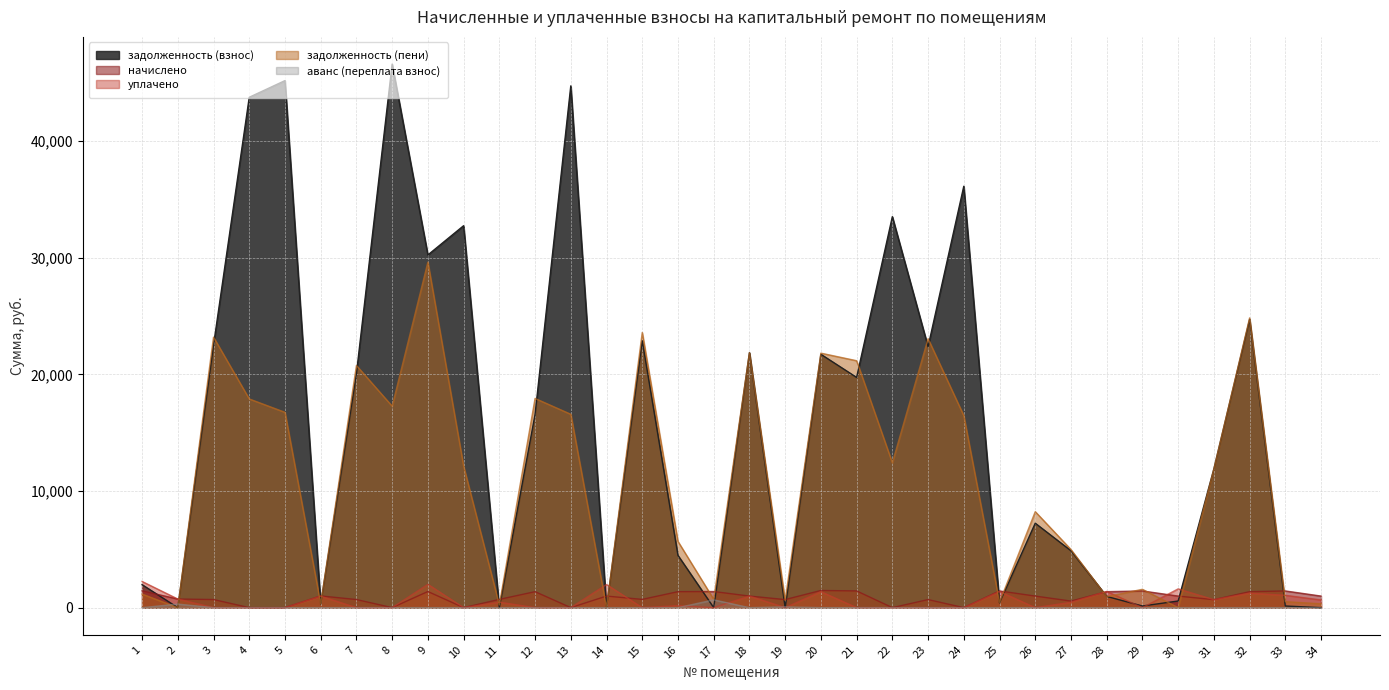

Between which two adjacent categories do аванс (переплата взнос) and задолженность (пени) first intersect?

1 and 2